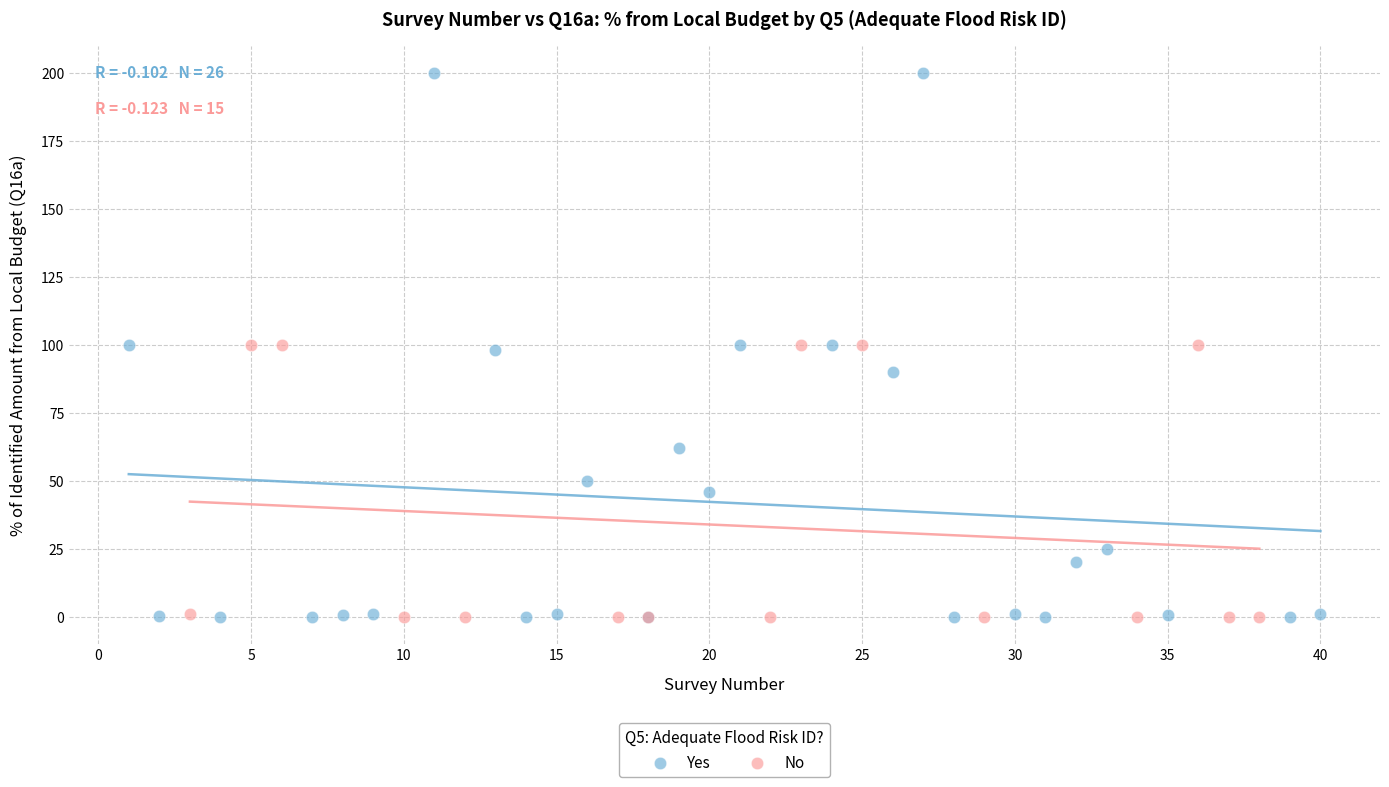

Which series has the widest spread of Y values?

Yes